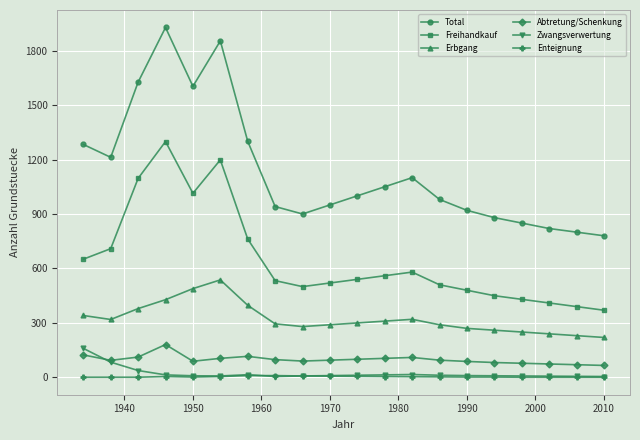

Which series has the largest total across all categories?

Total